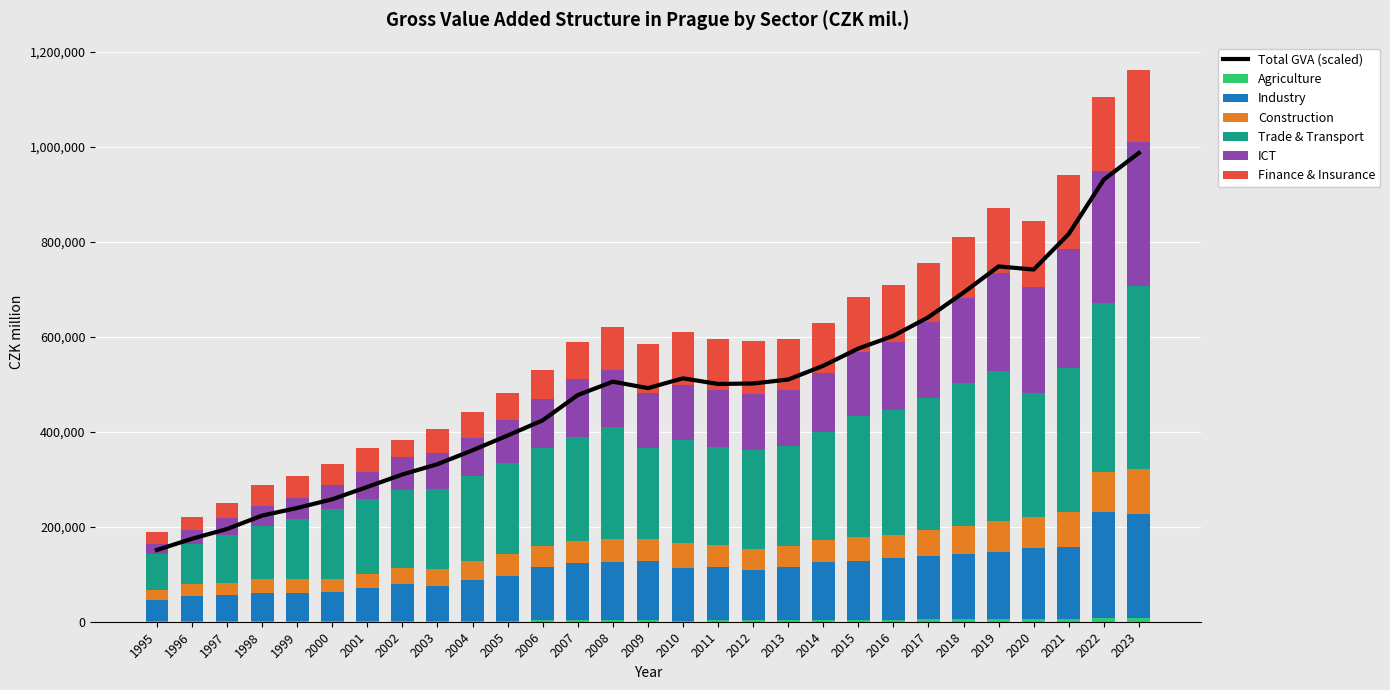

True or false: Construction has a value of 28409 at 2014.

False